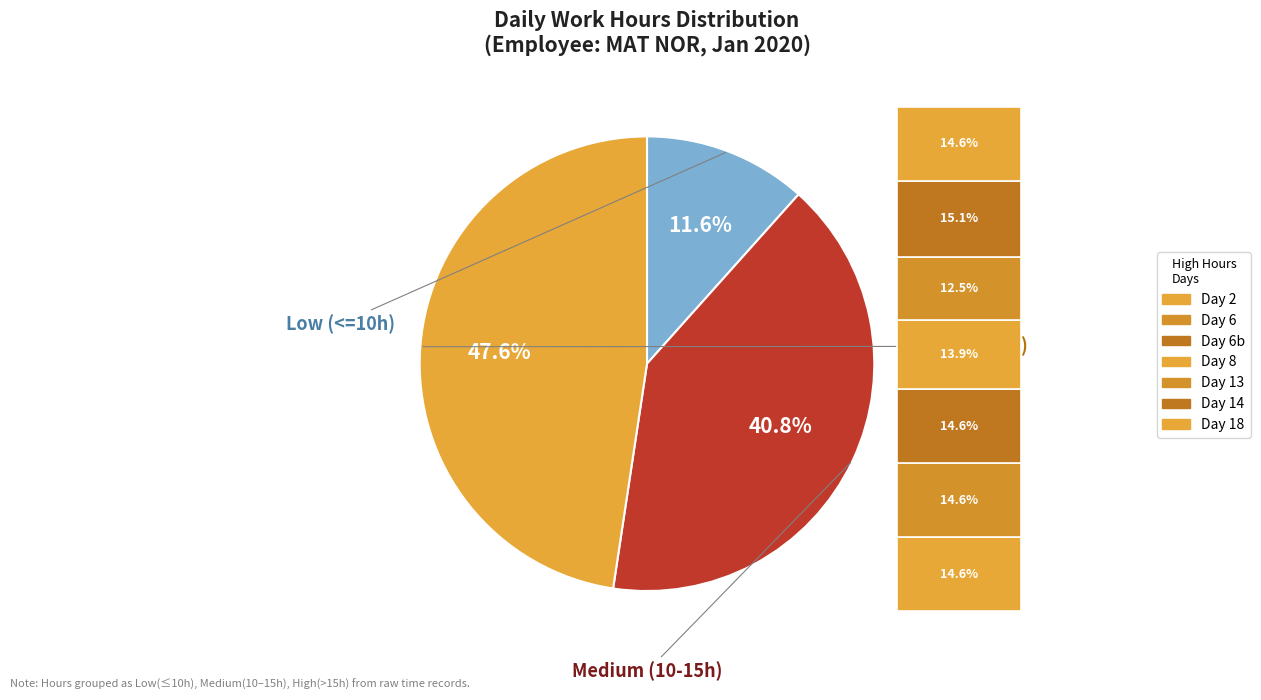

Is it true that 3-Fri is 1% of the pie?

False